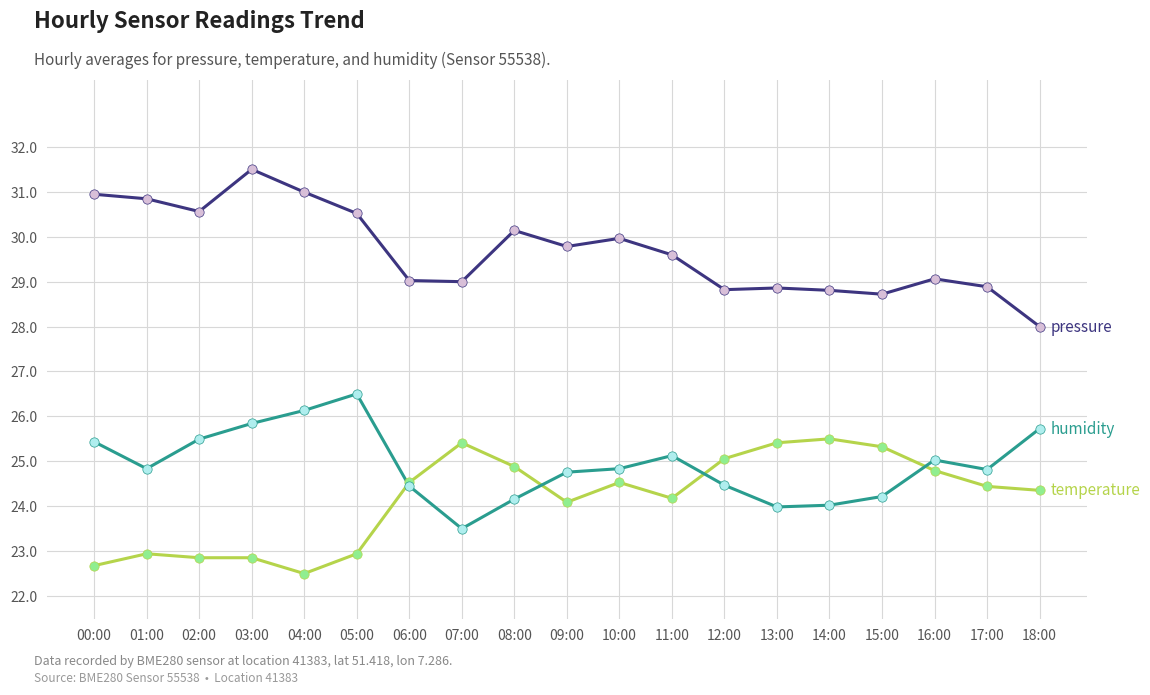

What position from the right is 11:00?

8